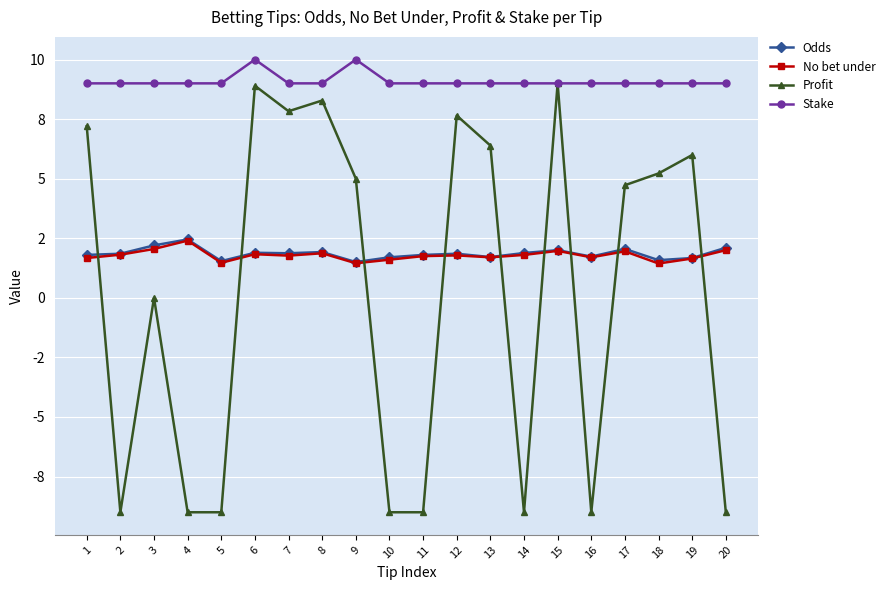

The Profit series shows -3.6 at 16. True or false?

False